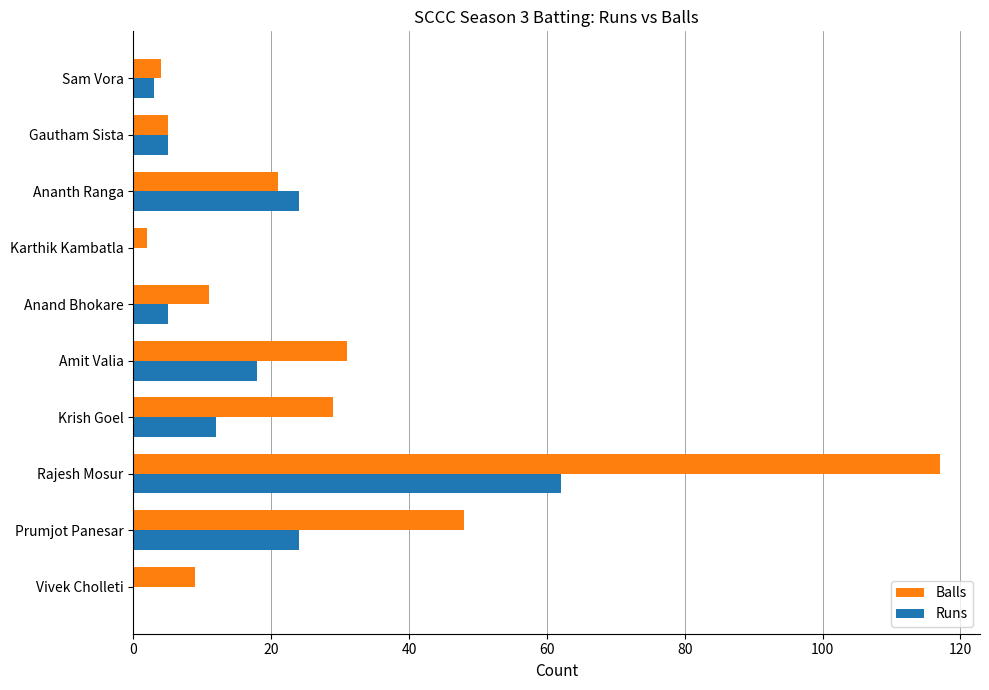

What is the maximum value shown in the chart?

117